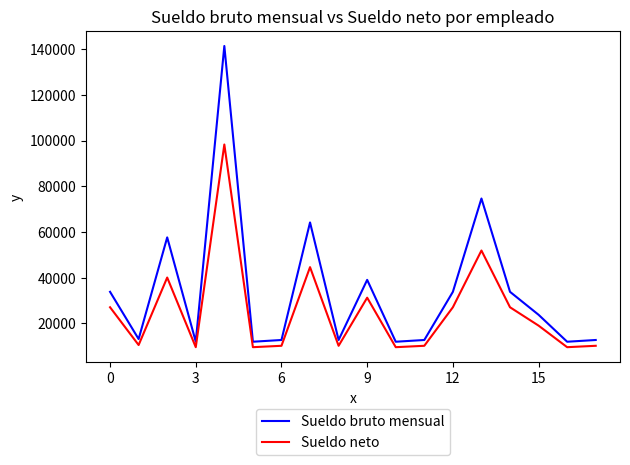

What is the difference between the maximum and minimum values in the Sueldo bruto mensual series?

129461.0